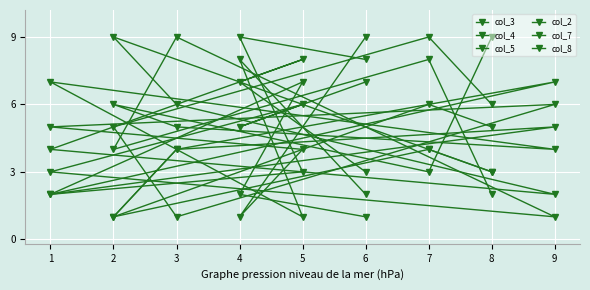

What is the difference between the col_2 values at 6 and 3?

1